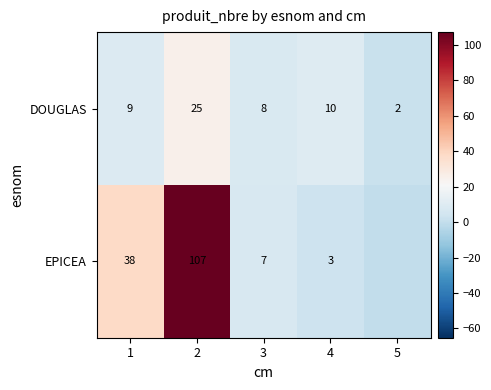

Where is DOUGLAS nearest to the value 13?

4